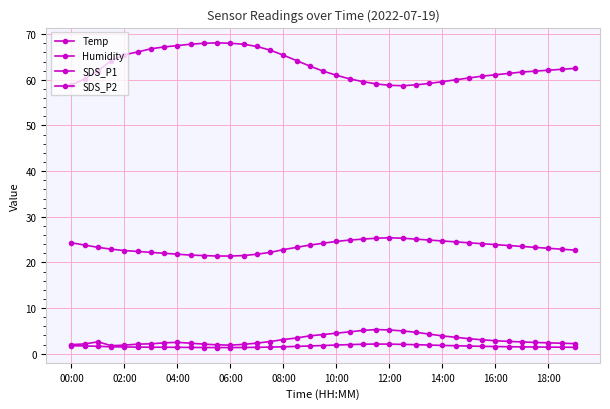

Which series has the widest spread of values?

Humidity